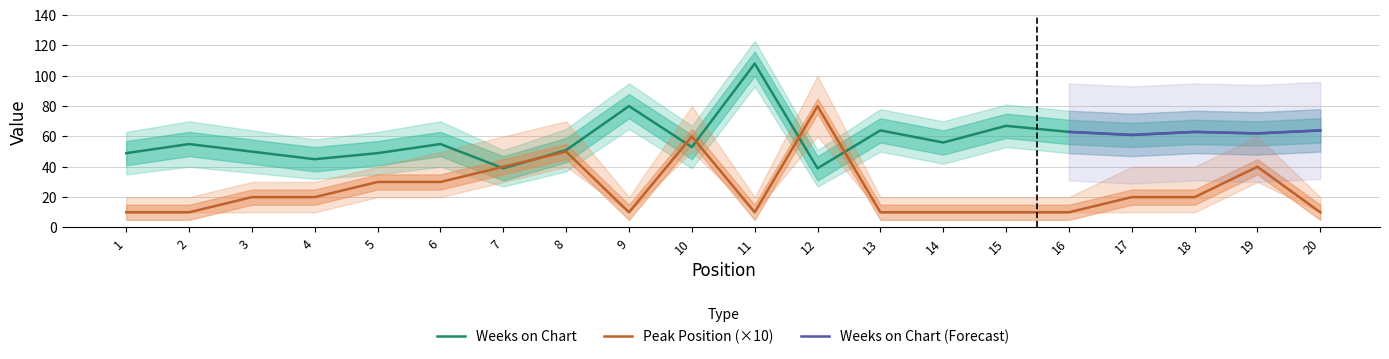

Which series has the widest spread of values?

Peak Position